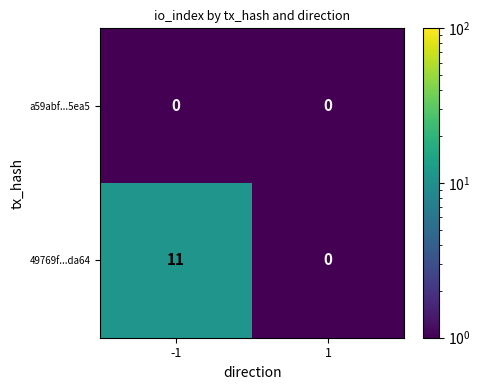

Which series has the widest spread of values?

49769f...da64